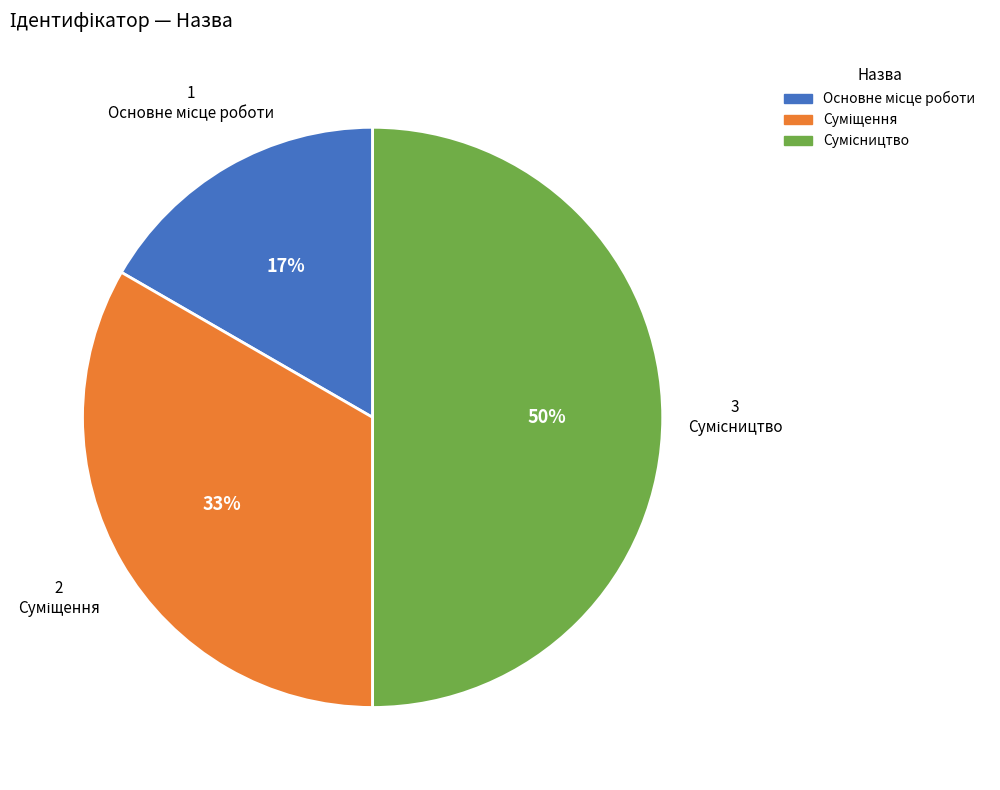

To the nearest percent, what is the average slice percentage?

33%